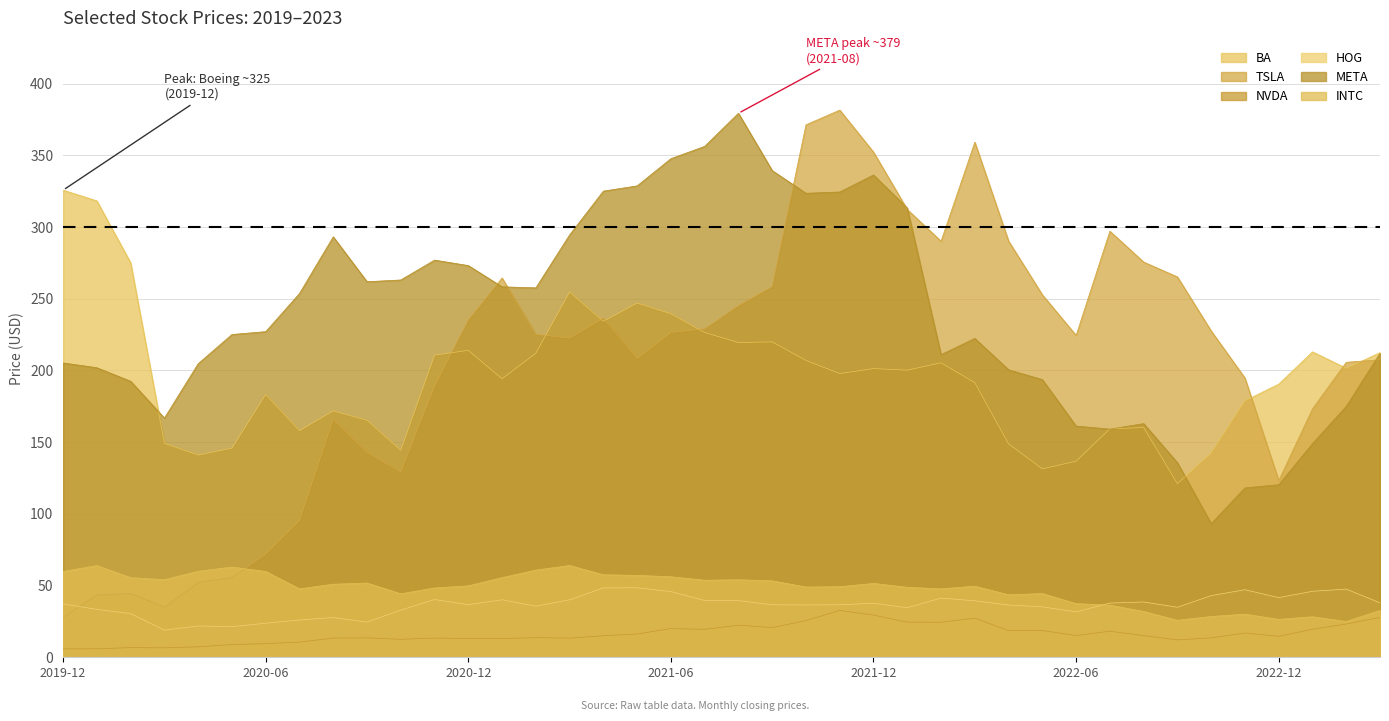

Reading left to right, list all the values displayed in this chart.

BA: 2019-12=325.8	2020-01=318.3	2020-02=275.1	2020-03=149.1	2020-04=141.0	2020-05=145.8	2020-06=183.3	2020-07=158.0	2020-08=171.8	2020-09=165.3	2020-10=144.4	2020-11=210.7	2020-12=214.1	2021-01=194.2	2021-02=212.0	2021-03=254.7	2021-04=234.3	2021-05=247.0	2021-06=239.6	2021-07=226.5	2021-08=219.5	2021-09=219.9	2021-10=207.0	2021-11=197.8	2021-12=201.3	2022-01=200.2	2022-02=205.3	2022-03=191.5	2022-04=148.8	2022-05=131.4	2022-06=136.7	2022-07=159.3	2022-08=160.2	2022-09=121.1	2022-10=142.5	2022-11=178.9	2022-12=190.5	2023-01=213.0	2023-02=201.6	2023-03=212.4
TSLA: 2019-12=27.9	2020-01=43.4	2020-02=44.5	2020-03=34.9	2020-04=52.1	2020-05=55.7	2020-06=72.0	2020-07=95.4	2020-08=166.1	2020-09=143.0	2020-10=129.3	2020-11=189.2	2020-12=235.2	2021-01=264.5	2021-02=225.2	2021-03=222.6	2021-04=236.5	2021-05=208.4	2021-06=226.6	2021-07=229.1	2021-08=245.2	2021-09=258.5	2021-10=371.3	2021-11=381.6	2021-12=352.3	2022-01=312.2	2022-02=290.1	2022-03=359.2	2022-04=290.3	2022-05=252.8	2022-06=224.5	2022-07=297.1	2022-08=275.6	2022-09=265.2	2022-10=227.5	2022-11=194.7	2022-12=123.2	2023-01=173.2	2023-02=205.7	2023-03=207.5
NVDA: 2019-12=5.9	2020-01=5.9	2020-02=6.8	2020-03=6.6	2020-04=7.3	2020-05=8.9	2020-06=9.5	2020-07=10.6	2020-08=13.4	2020-09=13.5	2020-10=12.5	2020-11=13.4	2020-12=13.1	2021-01=13.0	2021-02=13.7	2021-03=13.3	2021-04=15.0	2021-05=16.2	2021-06=20.0	2021-07=19.5	2021-08=22.4	2021-09=20.7	2021-10=25.6	2021-11=32.7	2021-12=29.4	2022-01=24.5	2022-02=24.4	2022-03=27.3	2022-04=18.5	2022-05=18.7	2022-06=15.2	2022-07=18.2	2022-08=15.1	2022-09=12.1	2022-10=13.5	2022-11=16.9	2022-12=14.6	2023-01=19.5	2023-02=23.2	2023-03=27.8
HOG: 2019-12=37.2	2020-01=33.4	2020-02=30.5	2020-03=18.9	2020-04=21.8	2020-05=21.3	2020-06=23.8	2020-07=26.0	2020-08=27.7	2020-09=24.5	2020-10=32.9	2020-11=40.3	2020-12=36.7	2021-01=40.1	2021-02=35.7	2021-03=40.1	2021-04=48.4	2021-05=48.5	2021-06=45.8	2021-07=39.6	2021-08=39.5	2021-09=36.6	2021-10=36.5	2021-11=36.6	2021-12=37.7	2022-01=34.6	2022-02=41.3	2022-03=39.4	2022-04=36.5	2022-05=35.2	2022-06=31.7	2022-07=37.8	2022-08=38.6	2022-09=34.9	2022-10=43.0	2022-11=47.1	2022-12=41.6	2023-01=46.0	2023-02=47.5	2023-03=38.0
META: 2019-12=205.2	2020-01=201.9	2020-02=192.5	2020-03=166.8	2020-04=204.7	2020-05=225.1	2020-06=227.1	2020-07=253.7	2020-08=293.2	2020-09=261.9	2020-10=263.1	2020-11=277.0	2020-12=273.2	2021-01=258.3	2021-02=257.6	2021-03=294.5	2021-04=325.1	2021-05=328.7	2021-06=347.7	2021-07=356.3	2021-08=379.4	2021-09=339.4	2021-10=323.6	2021-11=324.5	2021-12=336.4	2022-01=313.3	2022-02=211.0	2022-03=222.4	2022-04=200.5	2022-05=193.6	2022-06=161.2	2022-07=159.1	2022-08=162.9	2022-09=135.7	2022-10=93.2	2022-11=118.1	2022-12=120.3	2023-01=149.0	2023-02=174.9	2023-03=211.9
INTC: 2019-12=59.9	2020-01=63.9	2020-02=55.5	2020-03=54.1	2020-04=60.0	2020-05=62.9	2020-06=59.8	2020-07=47.7	2020-08=51.0	2020-09=51.8	2020-10=44.3	2020-11=48.4	2020-12=49.8	2021-01=55.5	2021-02=60.8	2021-03=64.0	2021-04=57.5	2021-05=57.1	2021-06=56.1	2021-07=53.7	2021-08=54.1	2021-09=53.3	2021-10=49.0	2021-11=49.2	2021-12=51.5	2022-01=48.8	2022-02=47.7	2022-03=49.6	2022-04=43.6	2022-05=44.4	2022-06=37.4	2022-07=36.3	2022-08=31.9	2022-09=25.8	2022-10=28.4	2022-11=30.1	2022-12=26.4	2023-01=28.3	2023-02=24.9	2023-03=32.7